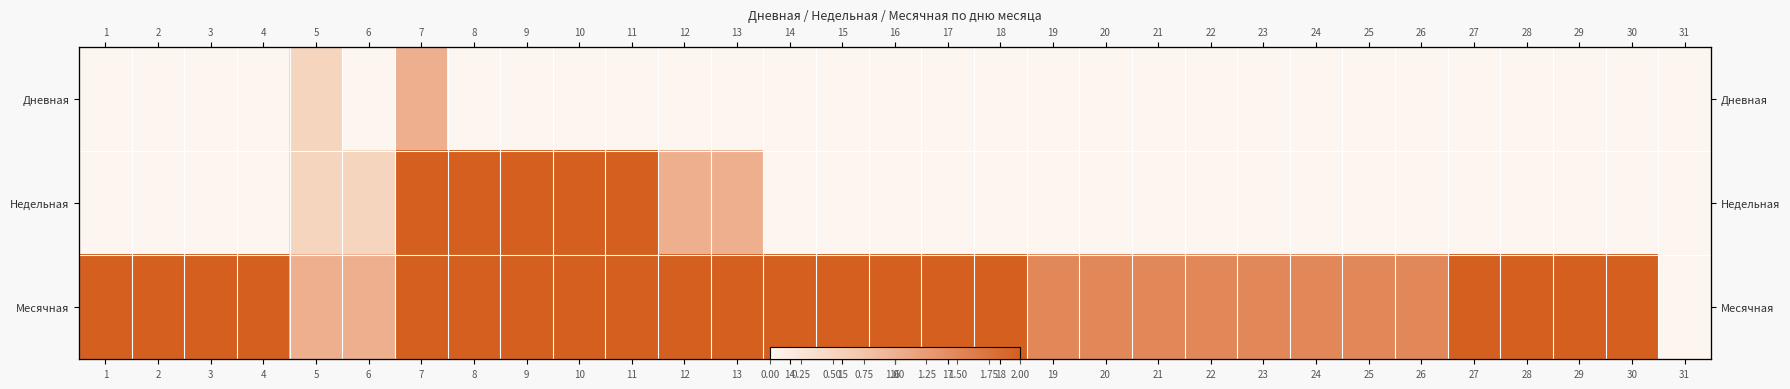

What is the greatest value displayed?

2.0